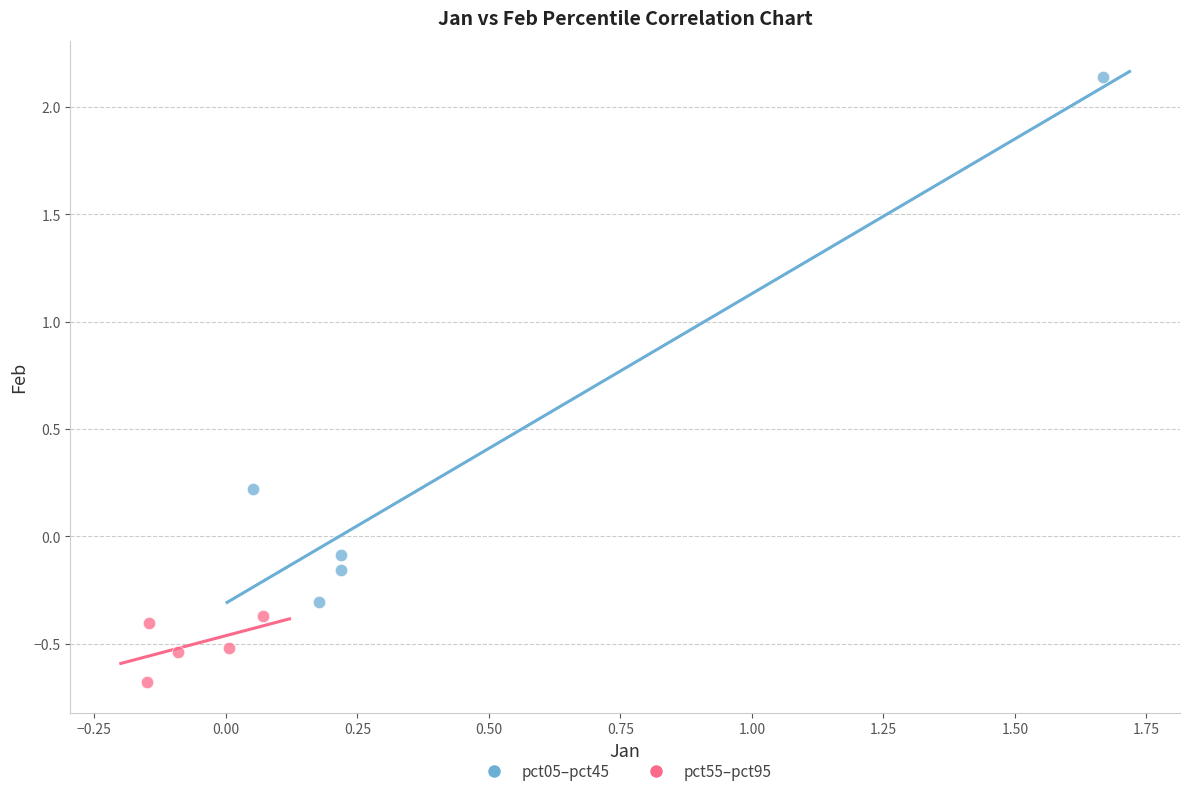

Which series reaches the minimum Y coordinate?

pct55–pct95